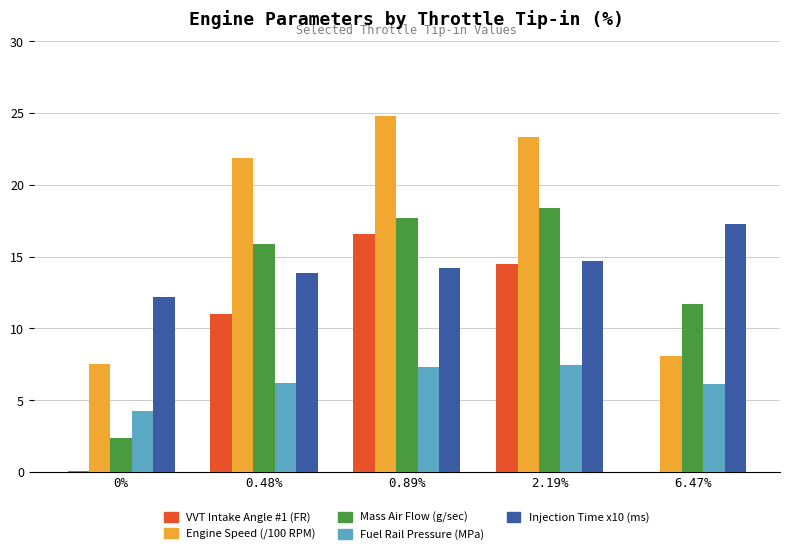

What is the total value across all series at 6.47%?

43.2